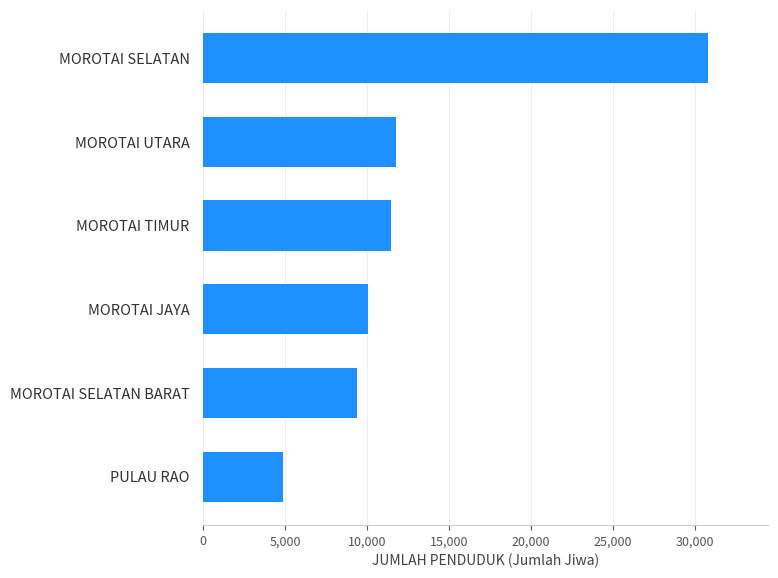

What is the difference between the second highest and second lowest values?

2373